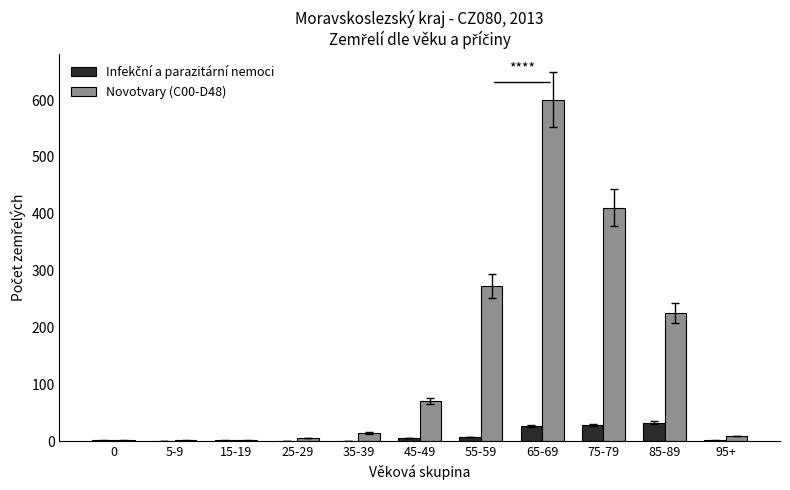

Which series has the largest total across all categories?

Novotvary (C00-D48)